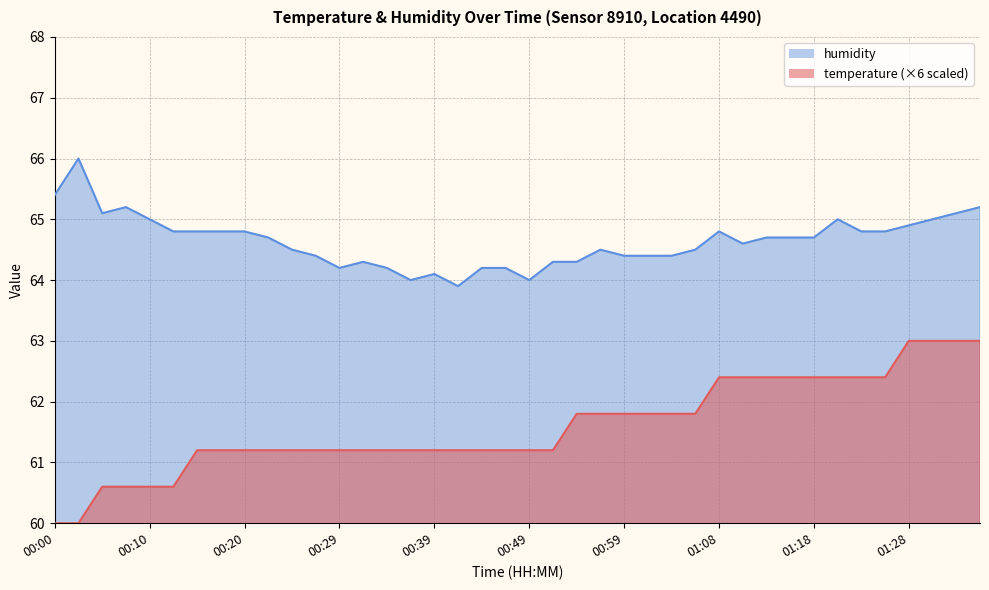

Is the value of humidity at 01:33 greater than the value of temperature at 00:10?

Yes